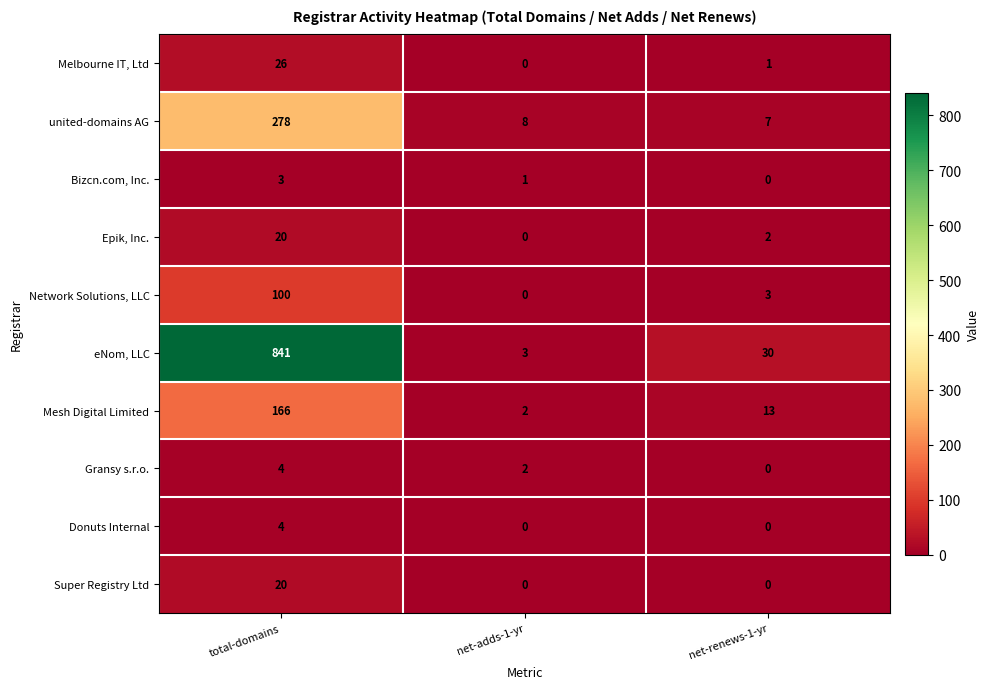

What is the difference between the Donuts Internal values at net-renews-1-yr and total-domains?

4